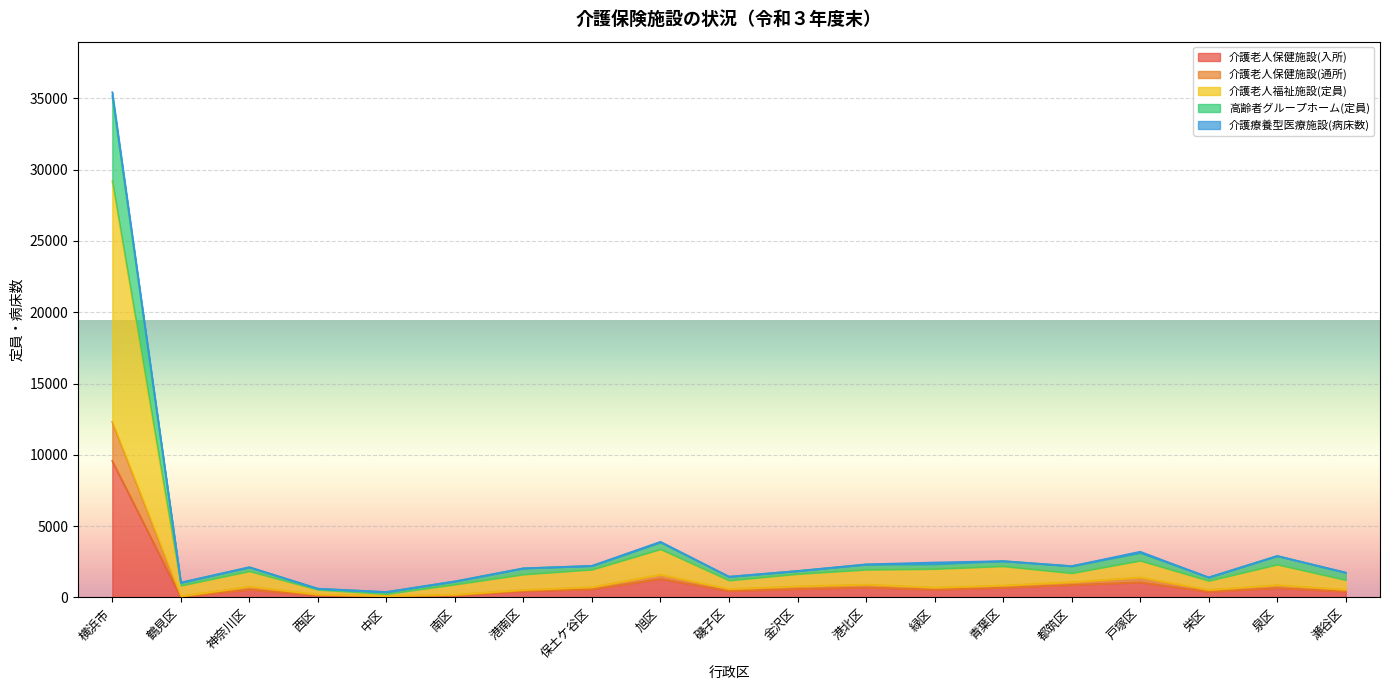

At which category is the sum across all series the highest?

横浜市